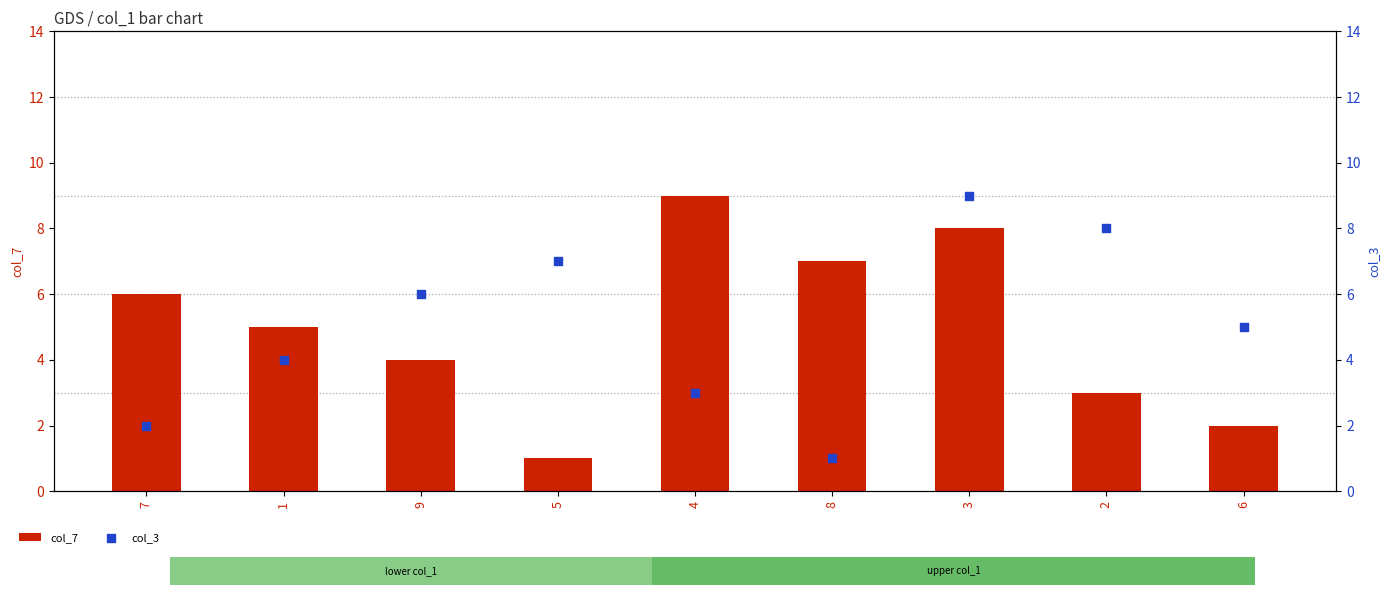

Is the value of col_7 at 4 greater than the value of col_3 at 9?

Yes